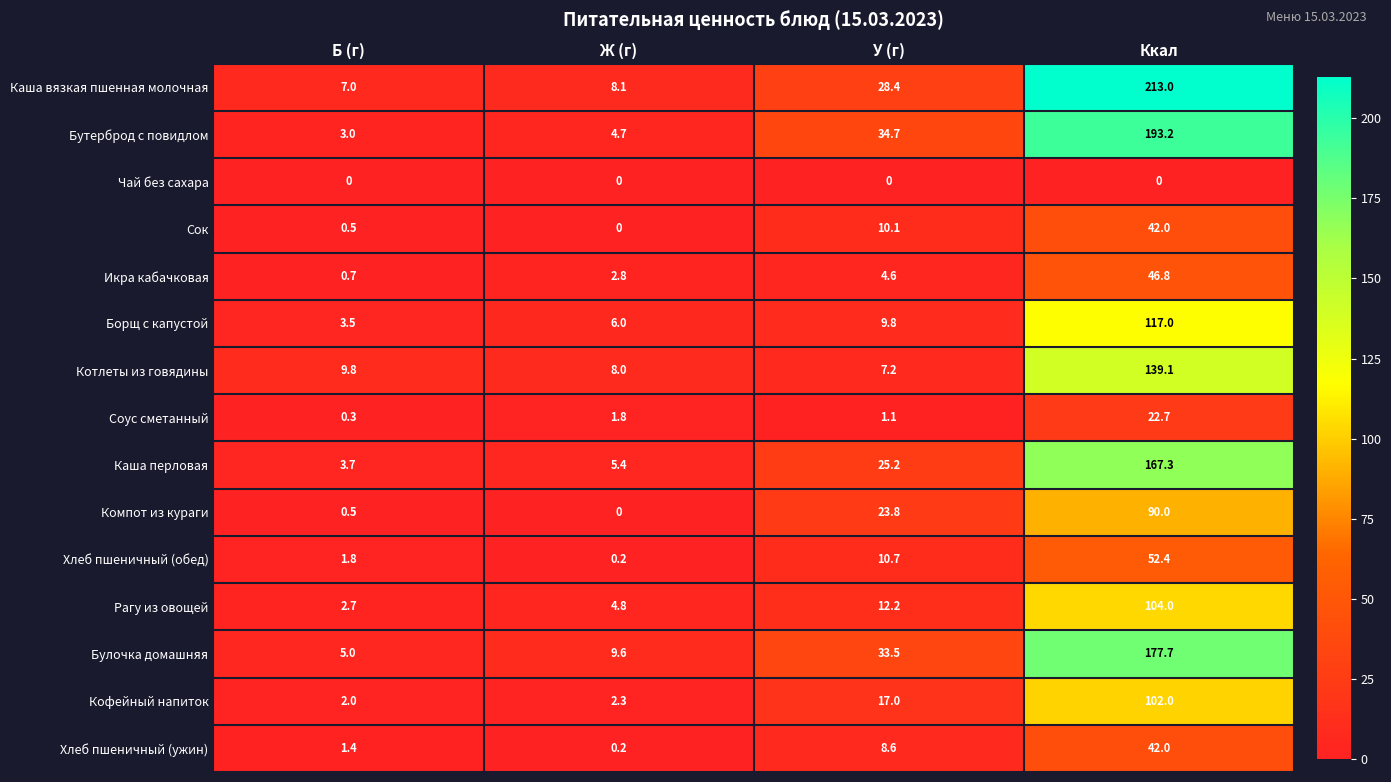

At how many categories does at least one series exceed 101?

1